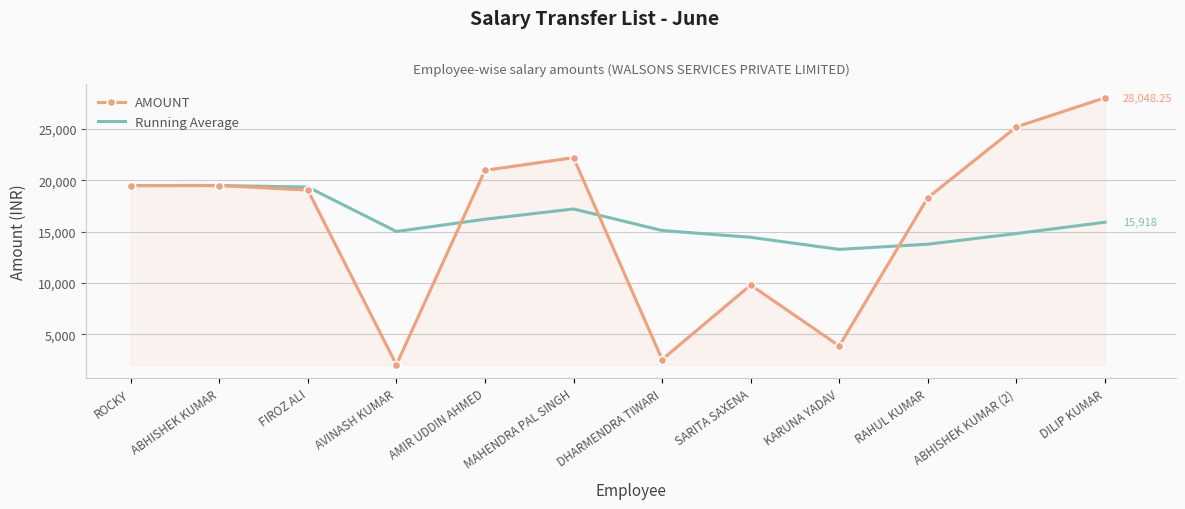

What position from the left is ABHISHEK KUMAR (2)?

11